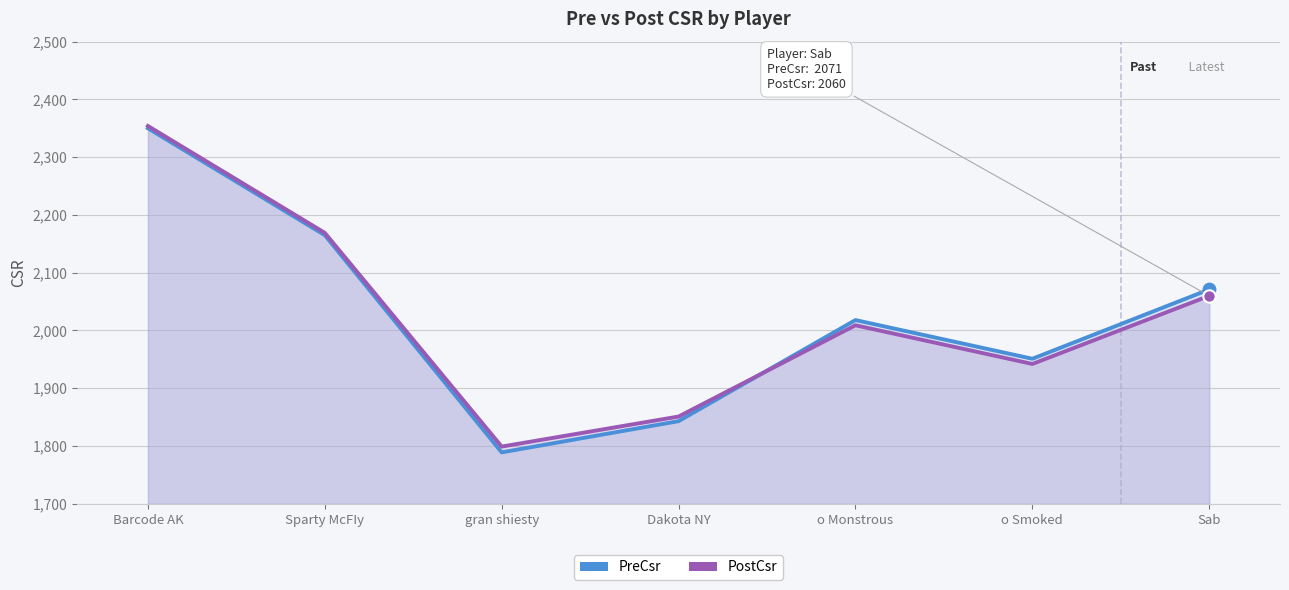

Which series has the widest spread of Y values?

PreCsr